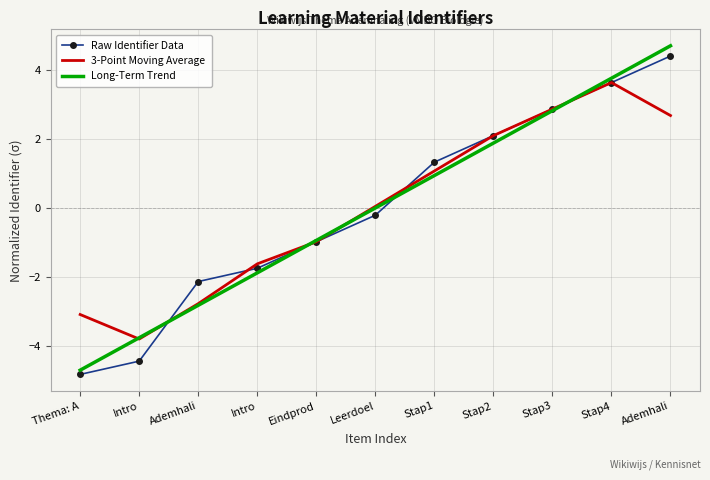

Reading right to left, list all the values displayed in this chart.

Raw Identifier Data: 4.4	3.6	2.9	2.1	1.3	-0.2	-1.0	-1.8	-2.1	-4.4	-4.8
3-Point Moving Average: 2.7	3.6	2.9	2.1	1.1	0.0	-1.0	-1.6	-2.8	-3.8	-3.1
Long-Term Trend: 4.7	3.8	2.8	1.9	0.9	0.0	-0.9	-1.9	-2.8	-3.8	-4.7